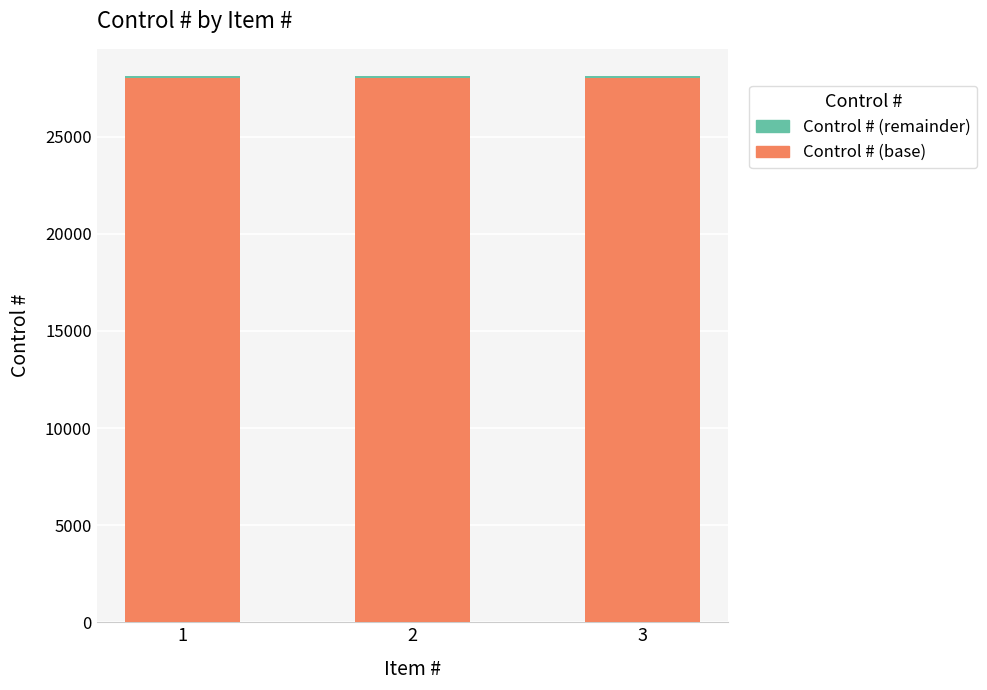

What is the sum of all Control # (base) values?

84000